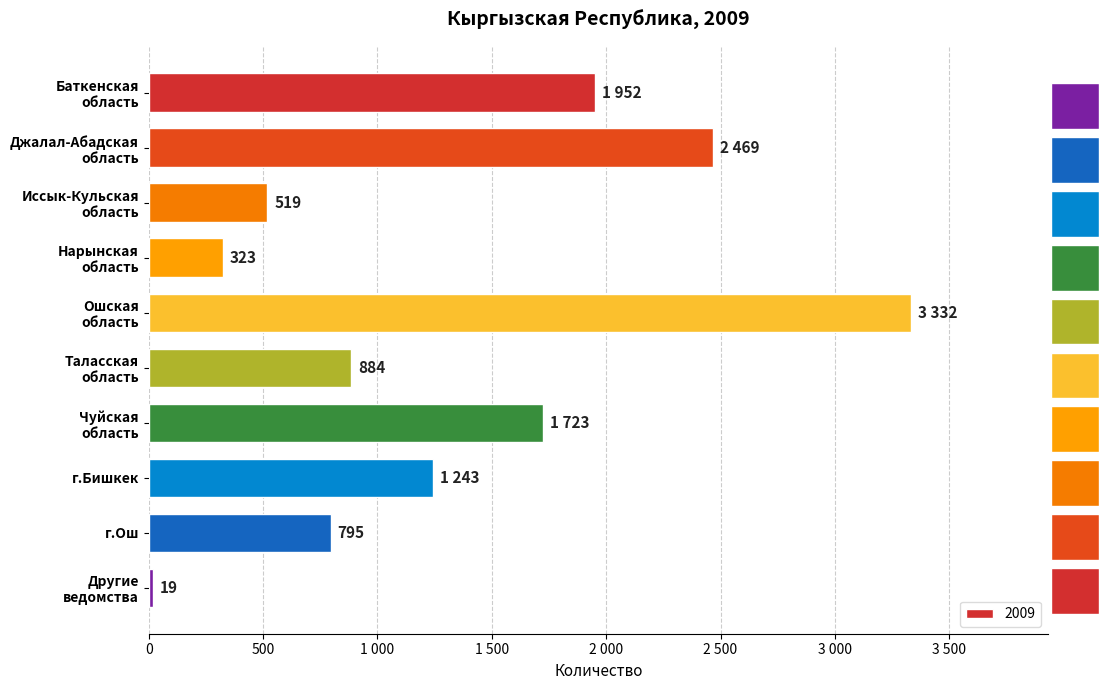

What is the change in value from Джалал-Абадская
область to Чуйская
область?

-746